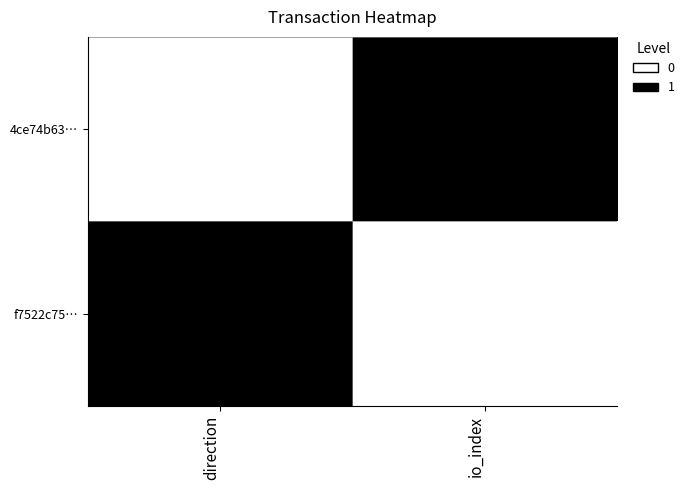

What is the difference between the highest and lowest values at io_index?

1